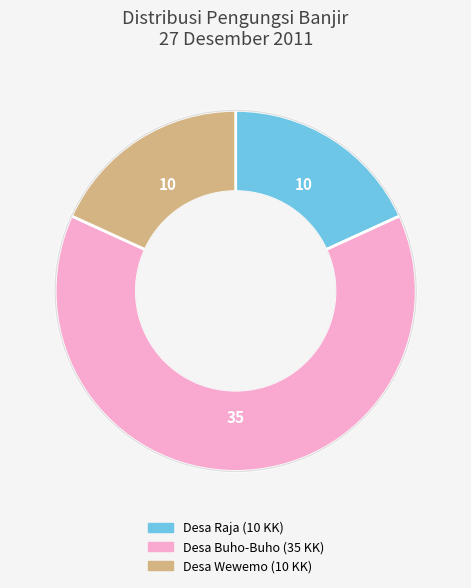

Is there any slice that represents more than half of the pie?

Yes